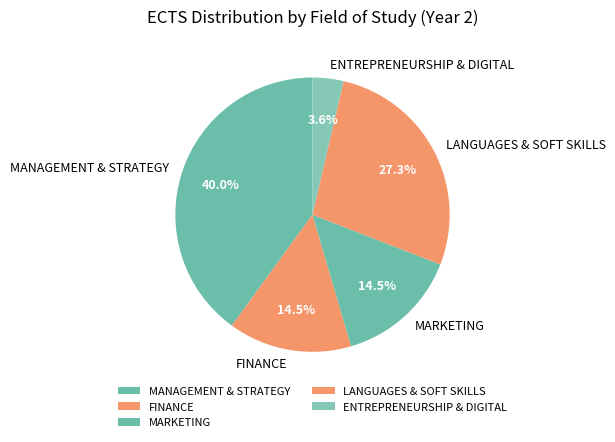

How many segments does this pie chart have?

5